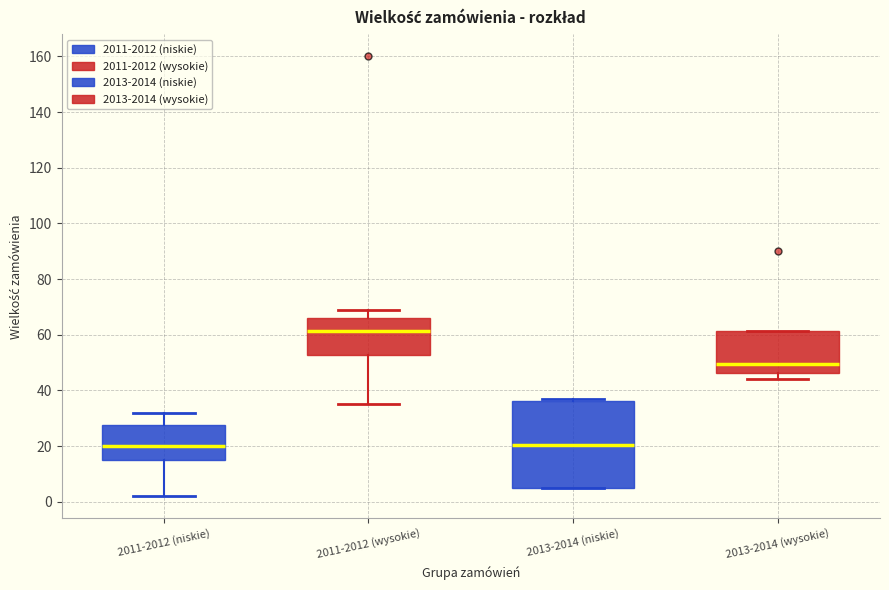

Reading left to right, transcribe this box plot: for each box, give where its median line is, the range the box spans, and where its two whiskers end, as read against the y-axis. The values are not printed on the chart, so give them approximately, as read against the axis.

2011-2012 (niskie): median 20, box 16 to 28, whiskers 2 to 32
2011-2012 (wysokie): median 62, box 52 to 66, whiskers 36 to 70
2013-2014 (niskie): median 20, box 6 to 36, whiskers 6 to 38
2013-2014 (wysokie): median 50, box 46 to 62, whiskers 44 to 62